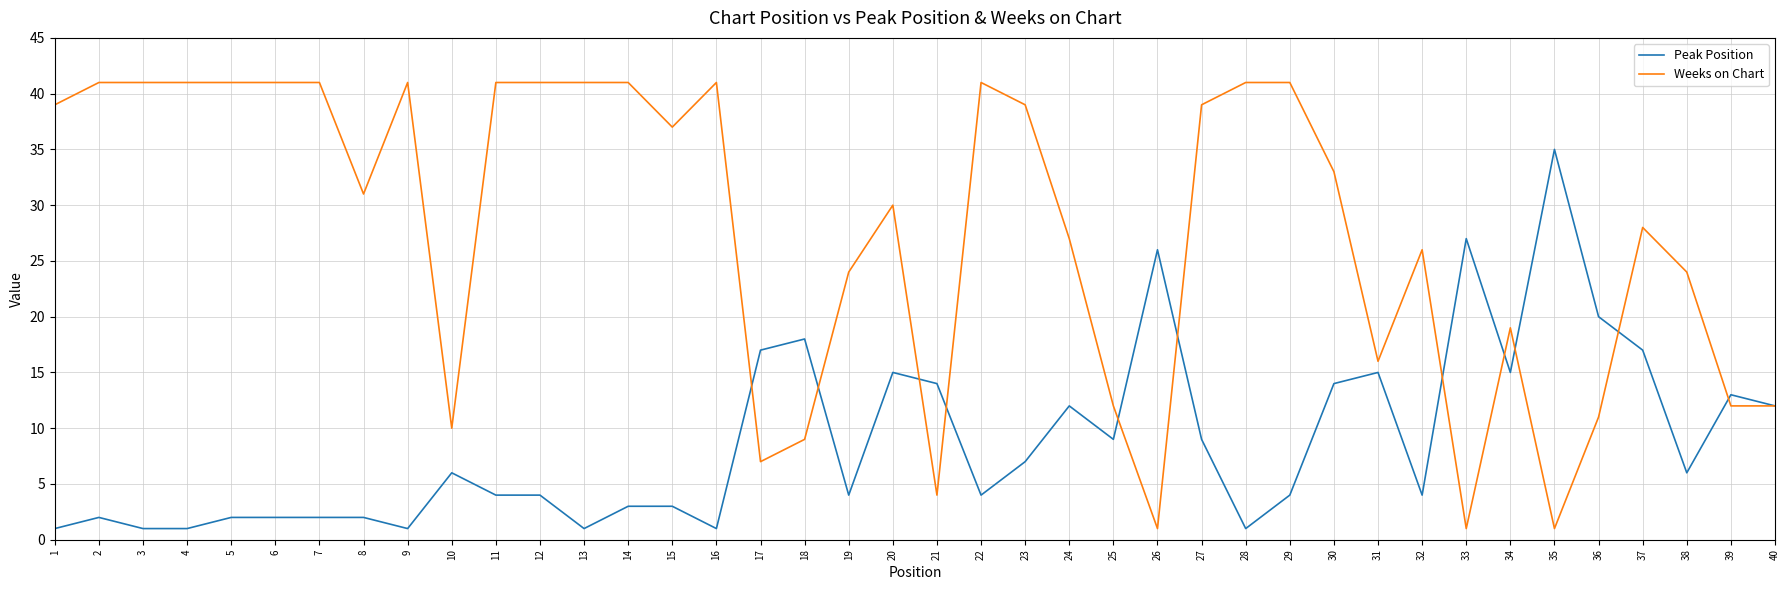

List the series in order of their overall mean, highest first.

Weeks on Chart, Peak Position